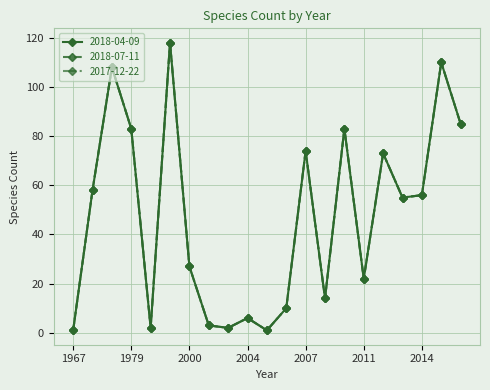

Does the chart have visible grid lines?

Yes